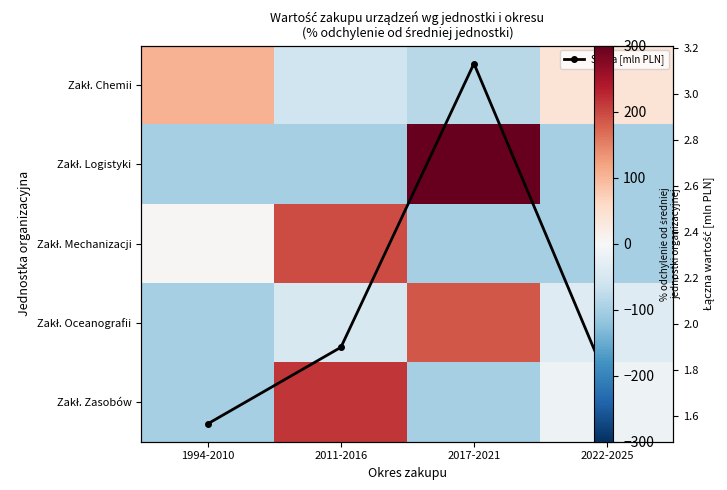

What is the spread (max minus min) of values at 2022-2025?

140.5